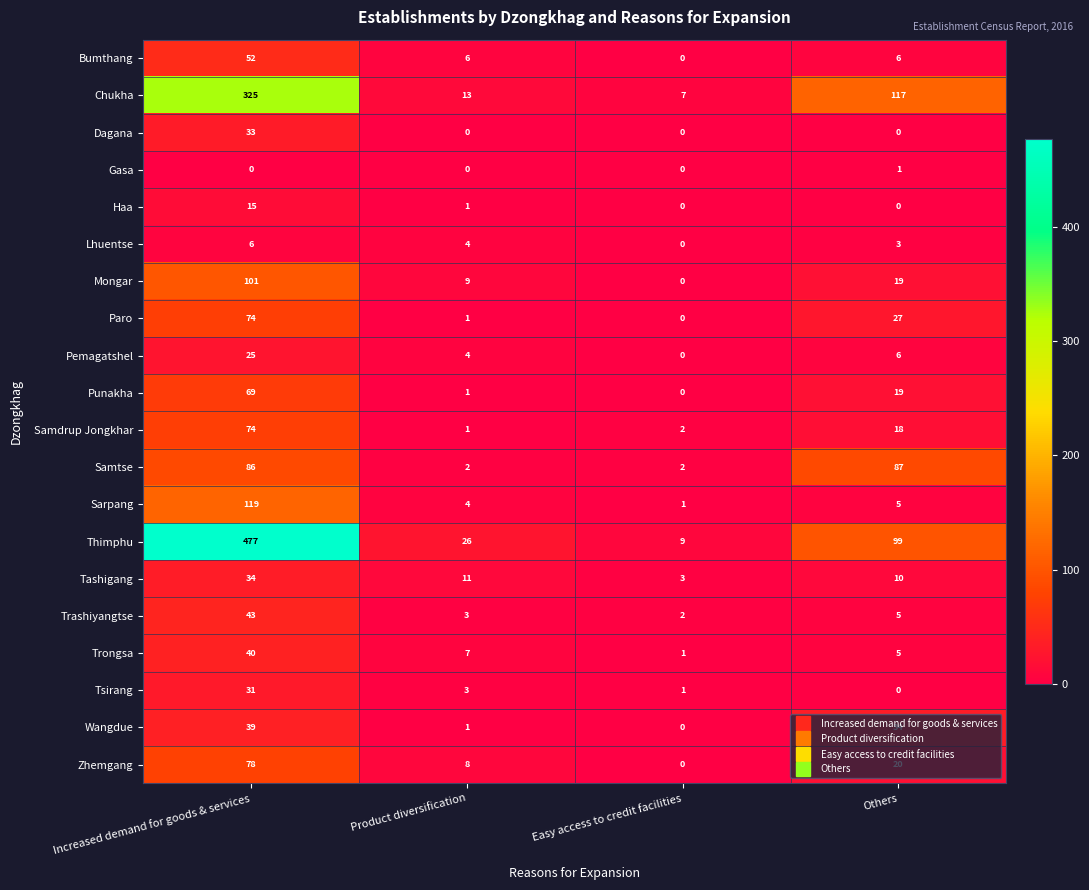

At which label does Trongsa reach its minimum?

Easy access to credit facilities